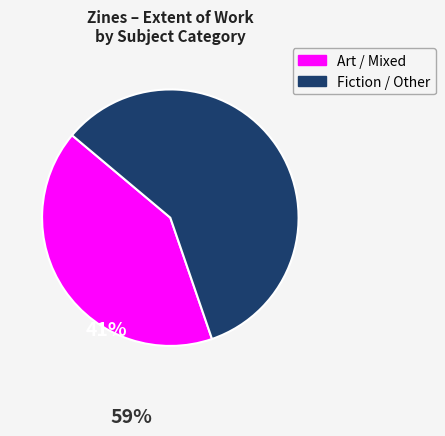

Does any single category account for the majority?

Yes